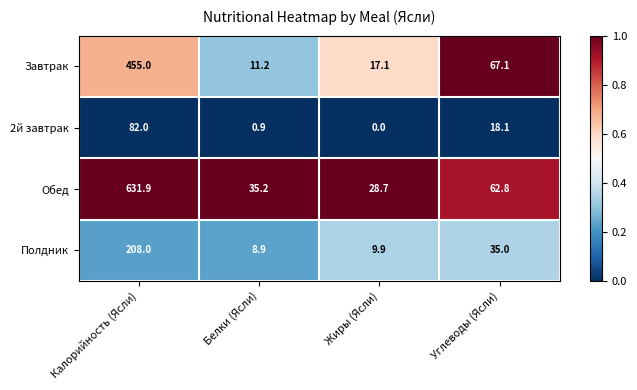

At which category does the chart reach its minimum across all series?

Жиры (Ясли)